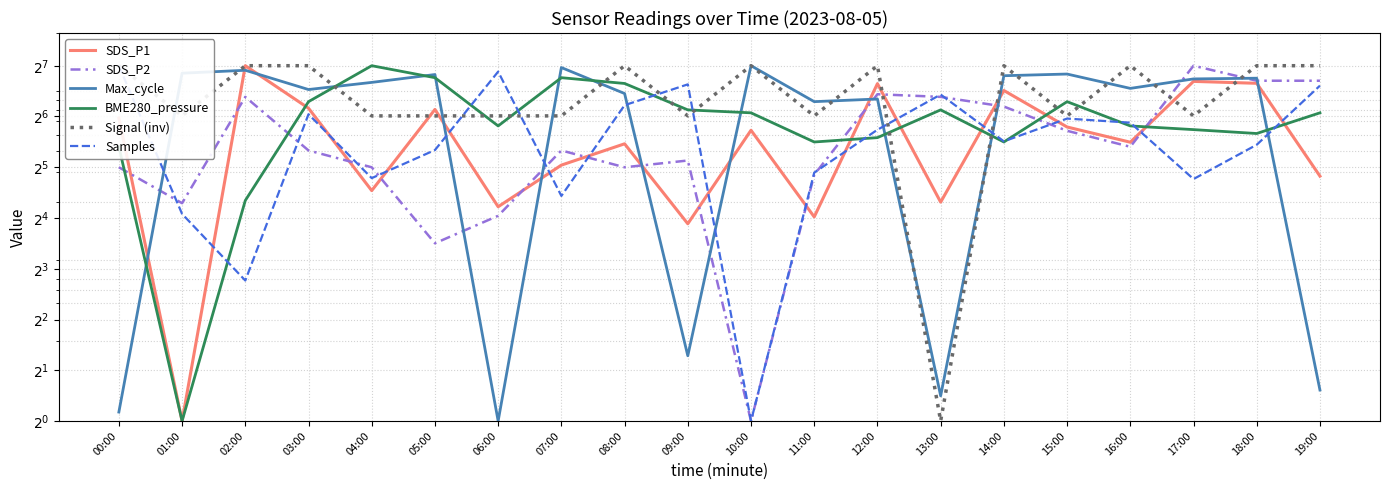

At which label is Samples closest to 64?

15:00